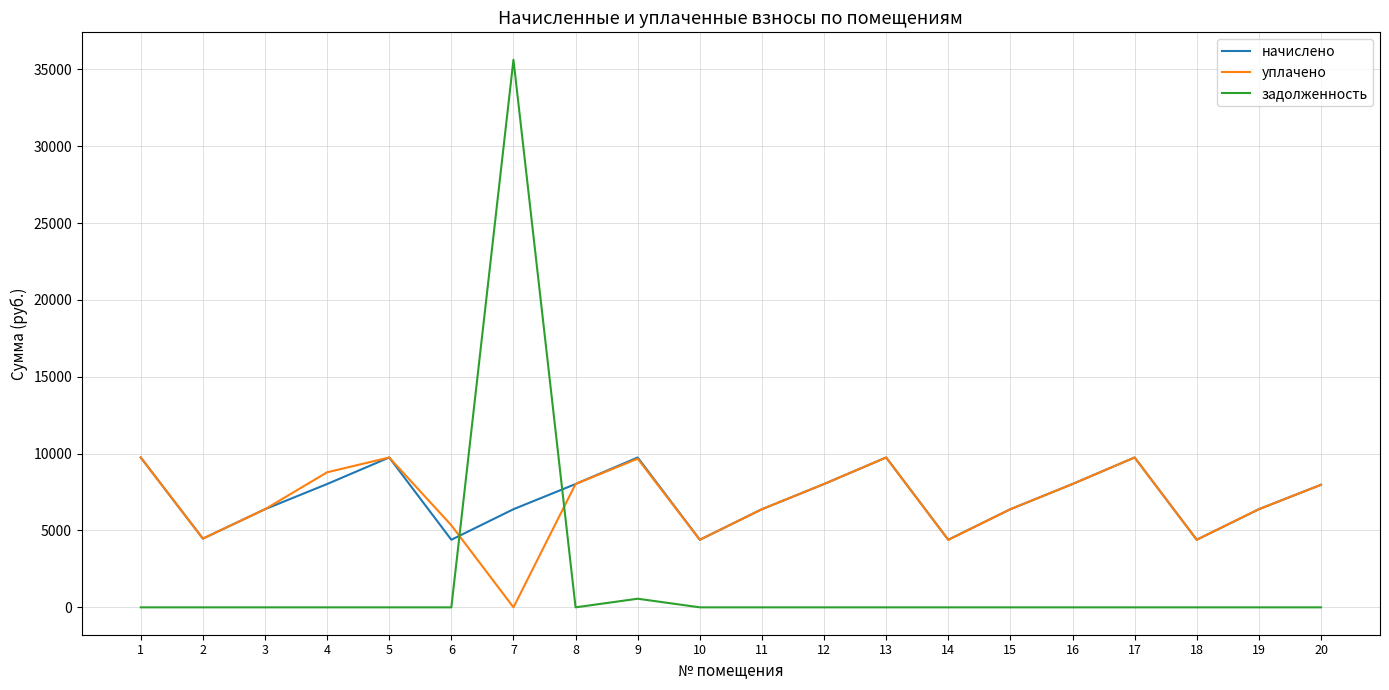

What is the difference between the maximum and minimum values in the задолженность series?

35629.5